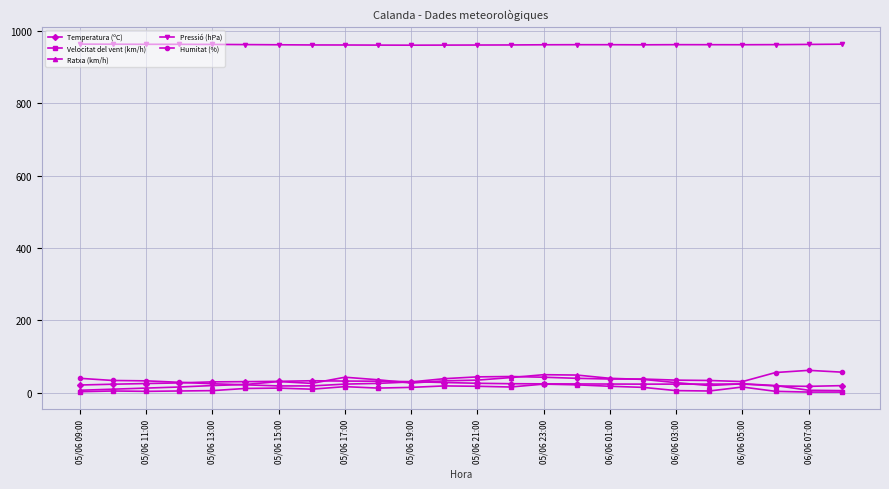

What is the value of the Humitat (%) point at the 12th from the left?

39.0